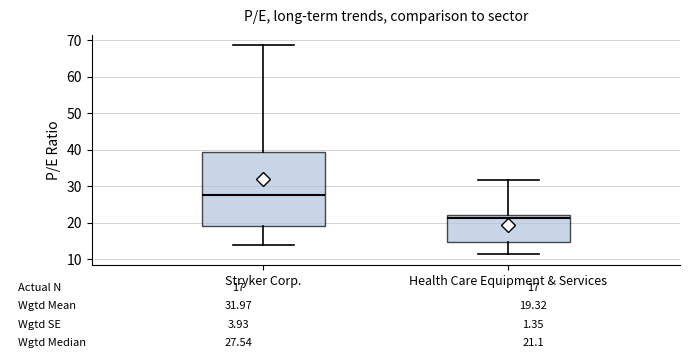

Which box has the highest median line?

Stryker Corp.